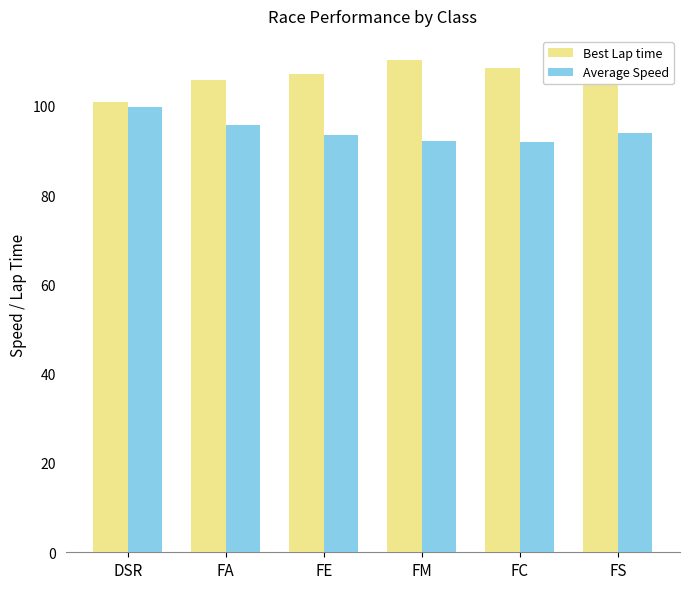

What is the average value of the Best Lap time series?

106.6